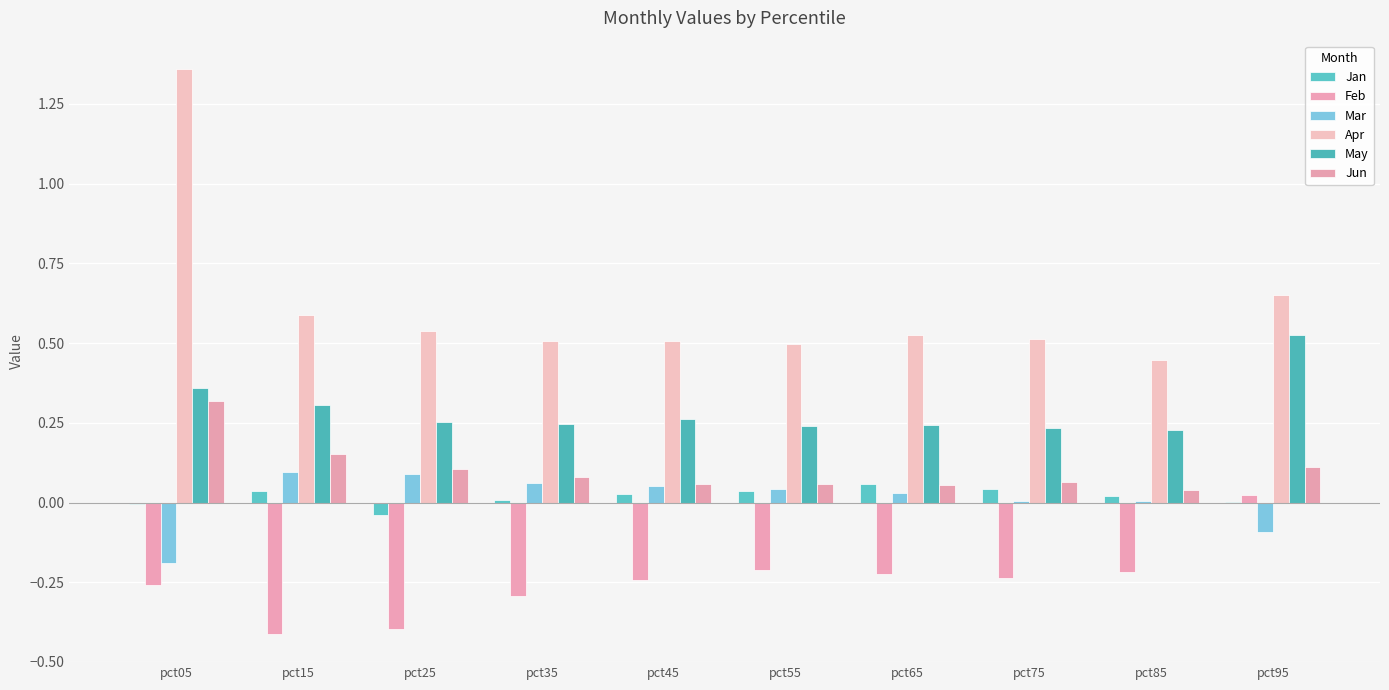

Does the chart contain stacked bars?

No